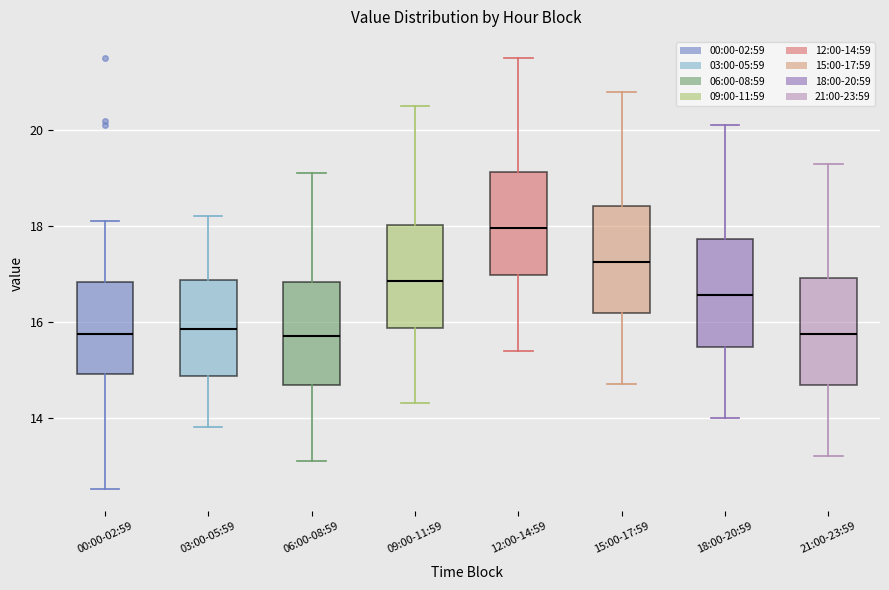

Where does the lower whisker of the box for 09:00-11:59 end on the y-axis? The values are not printed on the chart, so give them approximately, as read against the axis.

14.4